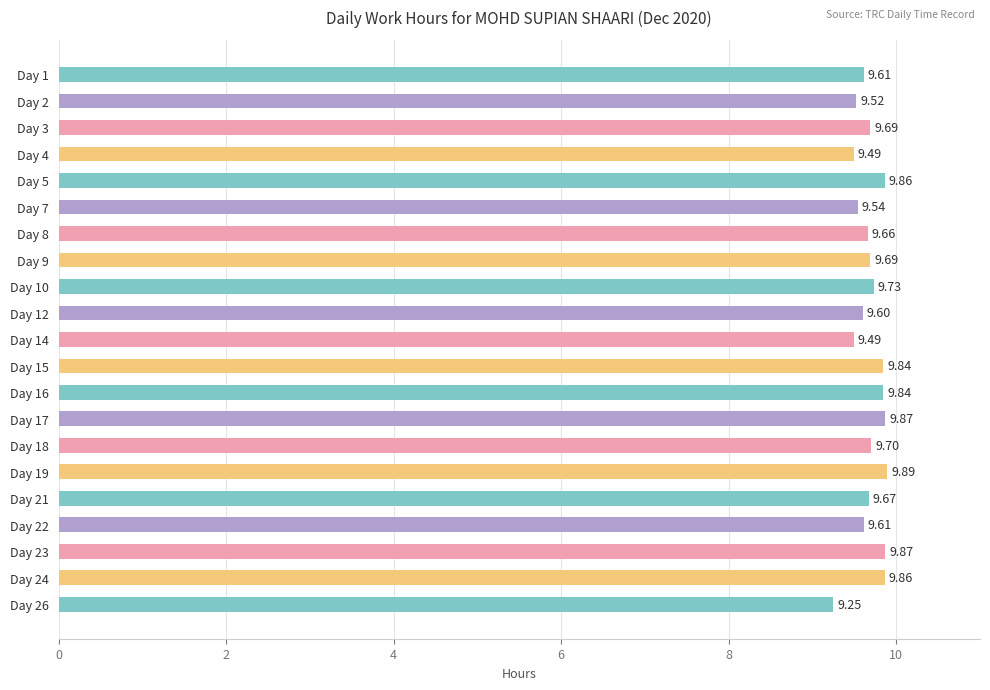

What is the difference between the second highest and minimum values?

0.6